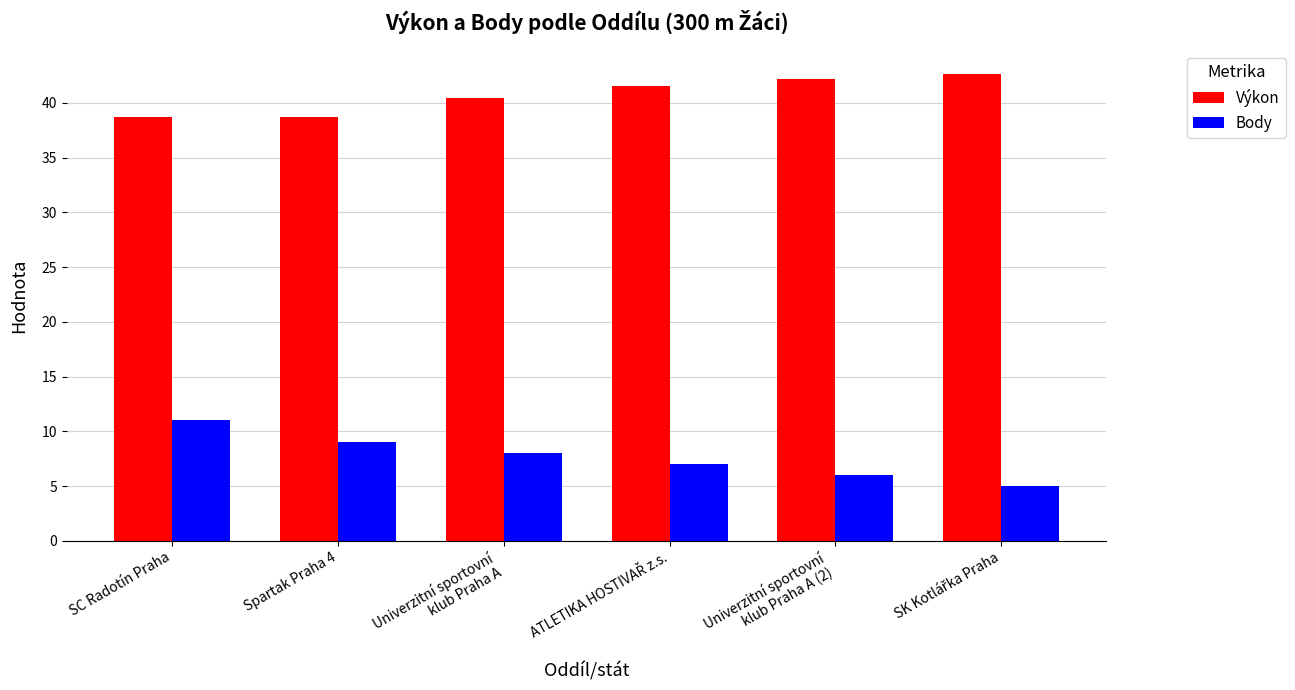

What are all the series names shown in the legend?

Výkon, Body